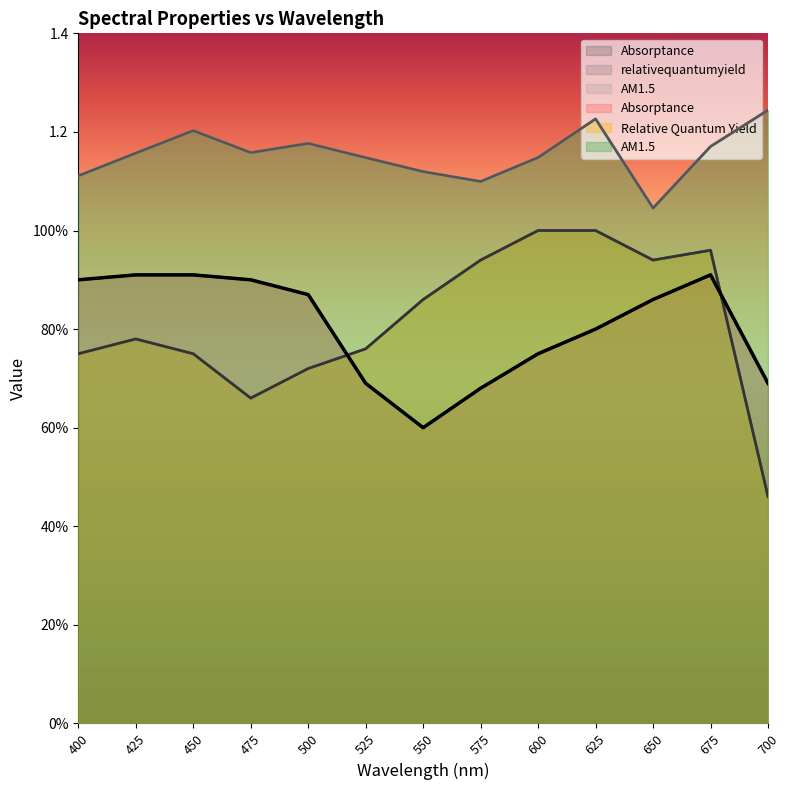

What is the value of the AM1.5 point at the 13th from the left?

1.2